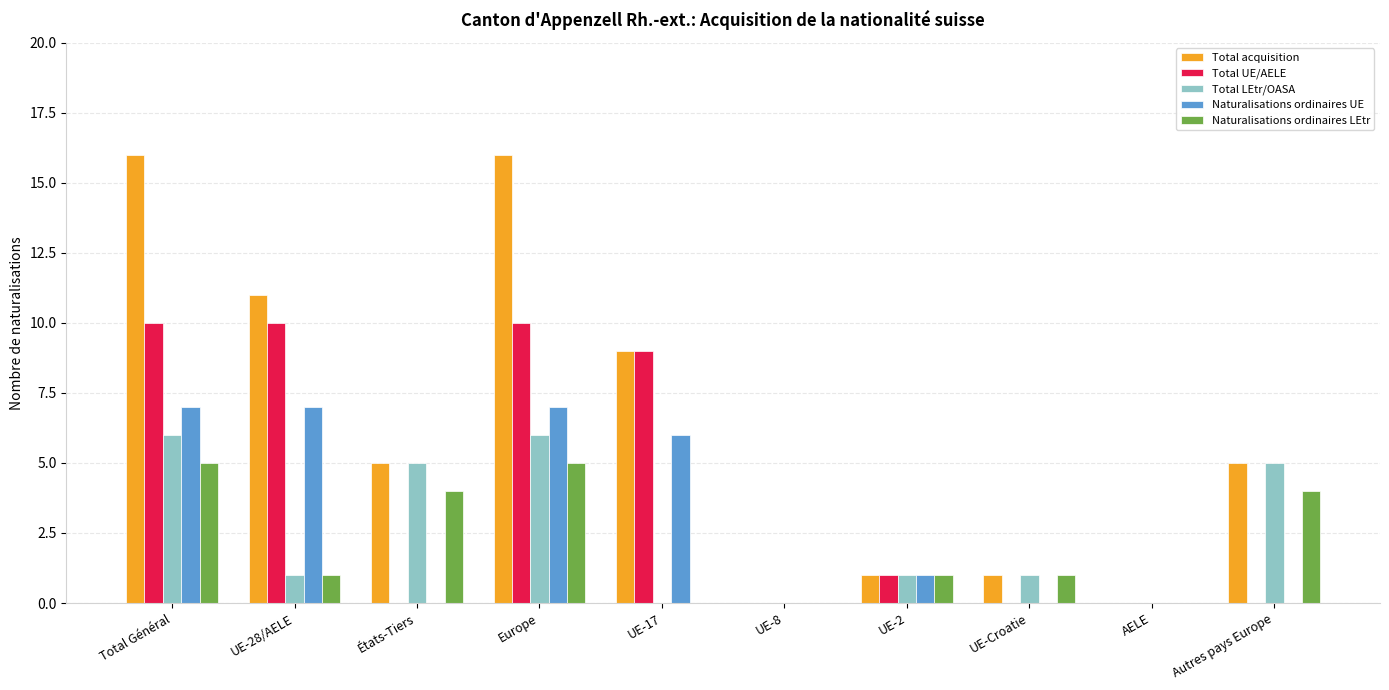

What is the greatest value displayed?

16